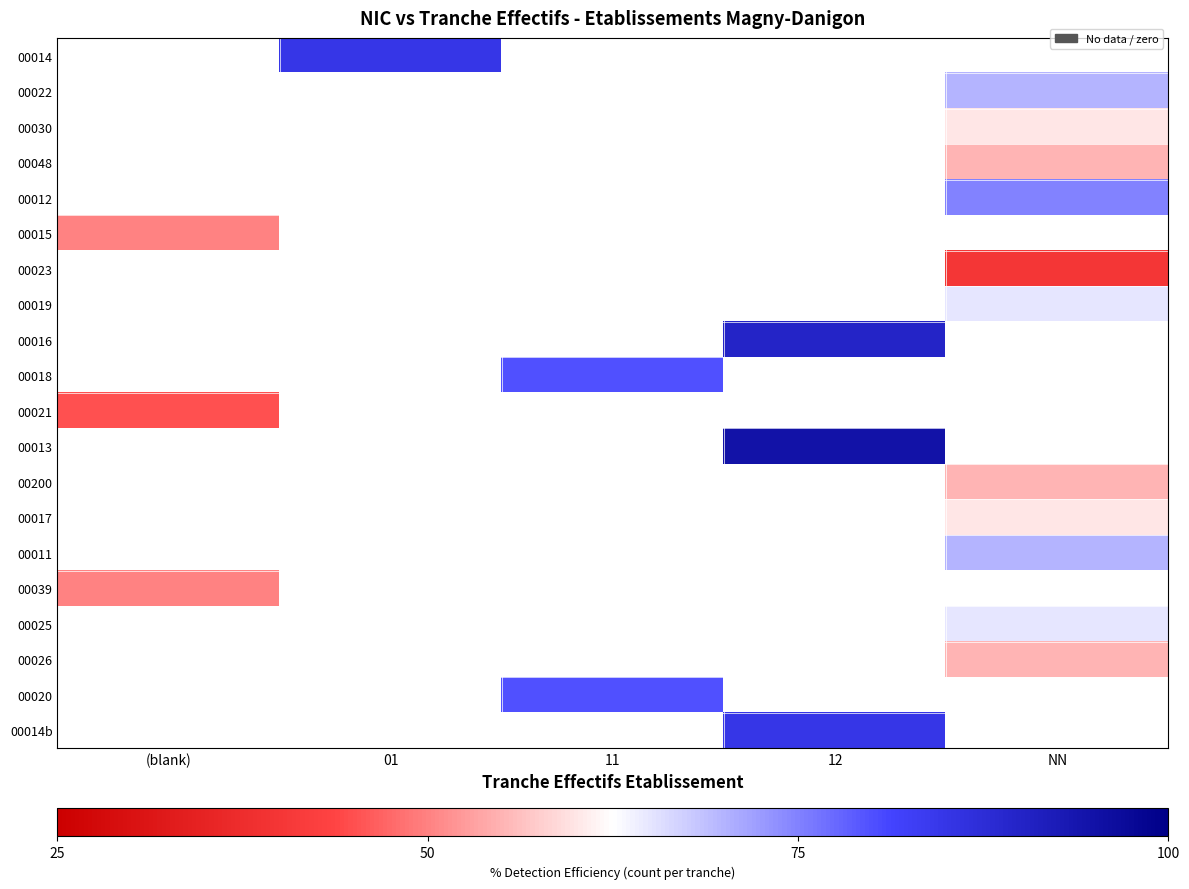

Which series has the largest range (max minus min)?

00013